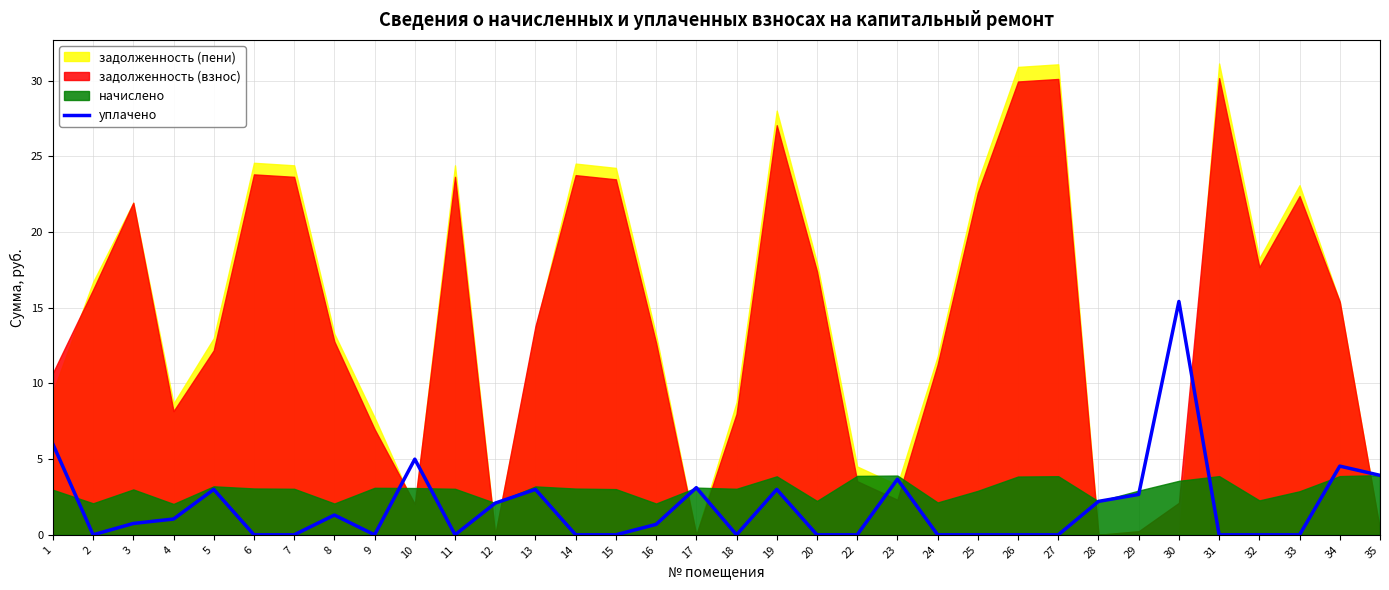

The value at 11 is -9.0. True or false?

False